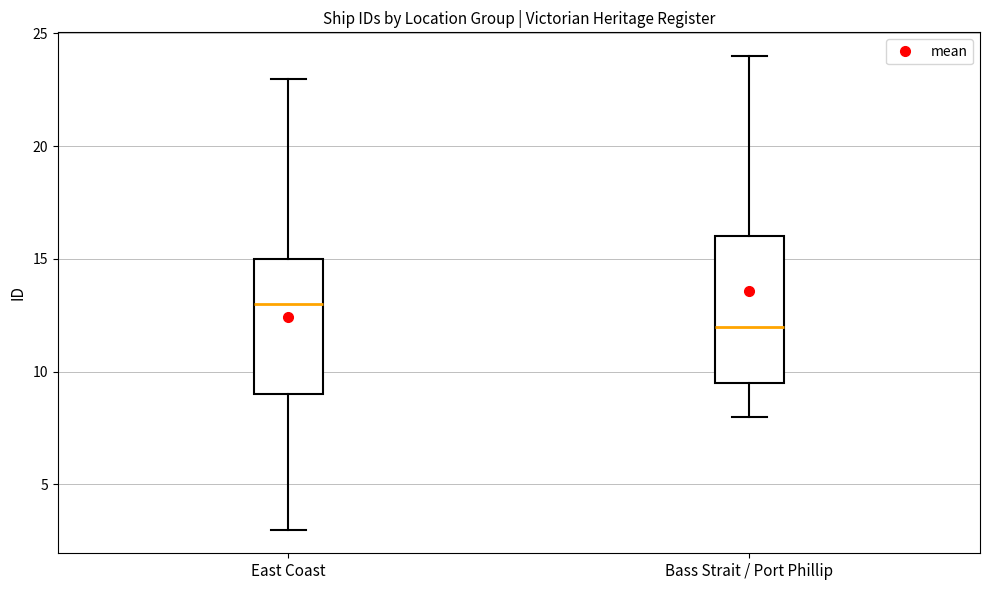

Where does the median line of the box for Bass Strait / Port Phillip sit on the y-axis? The values are not printed on the chart, so give them approximately, as read against the axis.

12.0